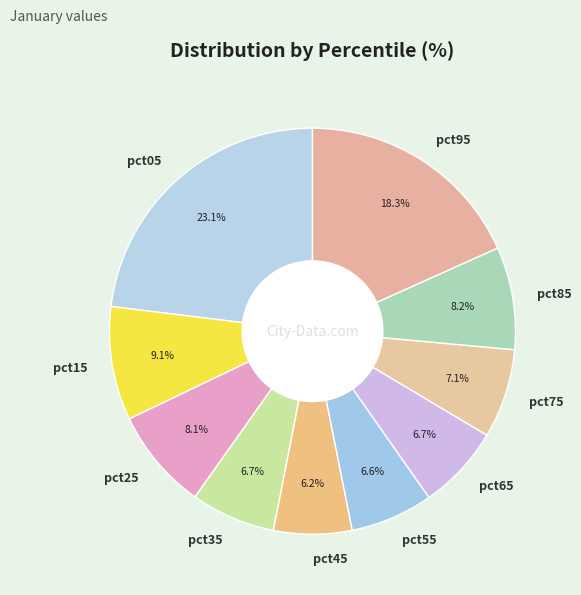

True or false: pct35 accounts for 16% of the total.

False